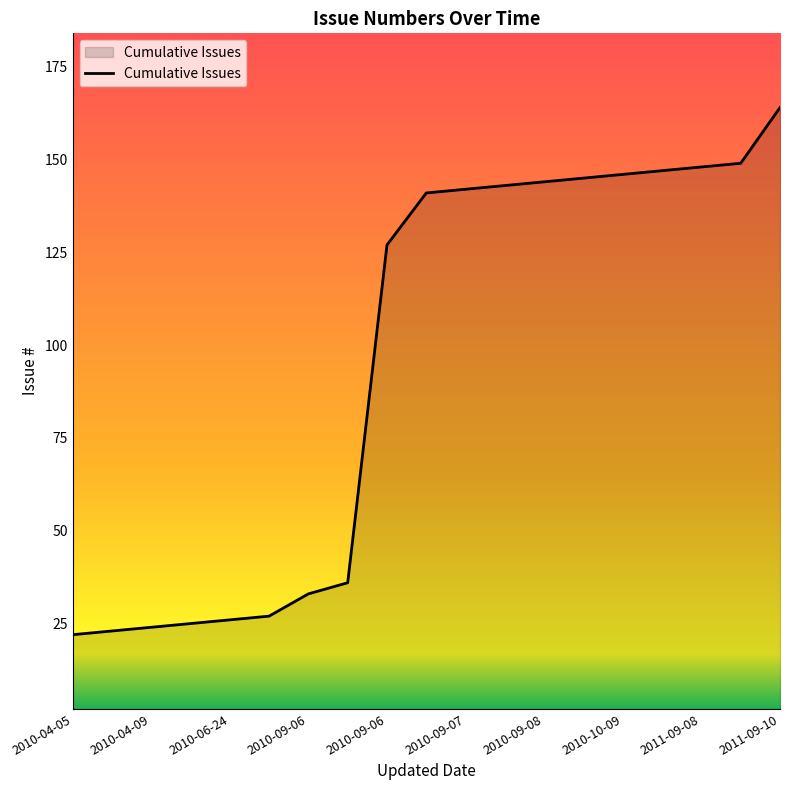

What is the minimum value shown in the chart?

22